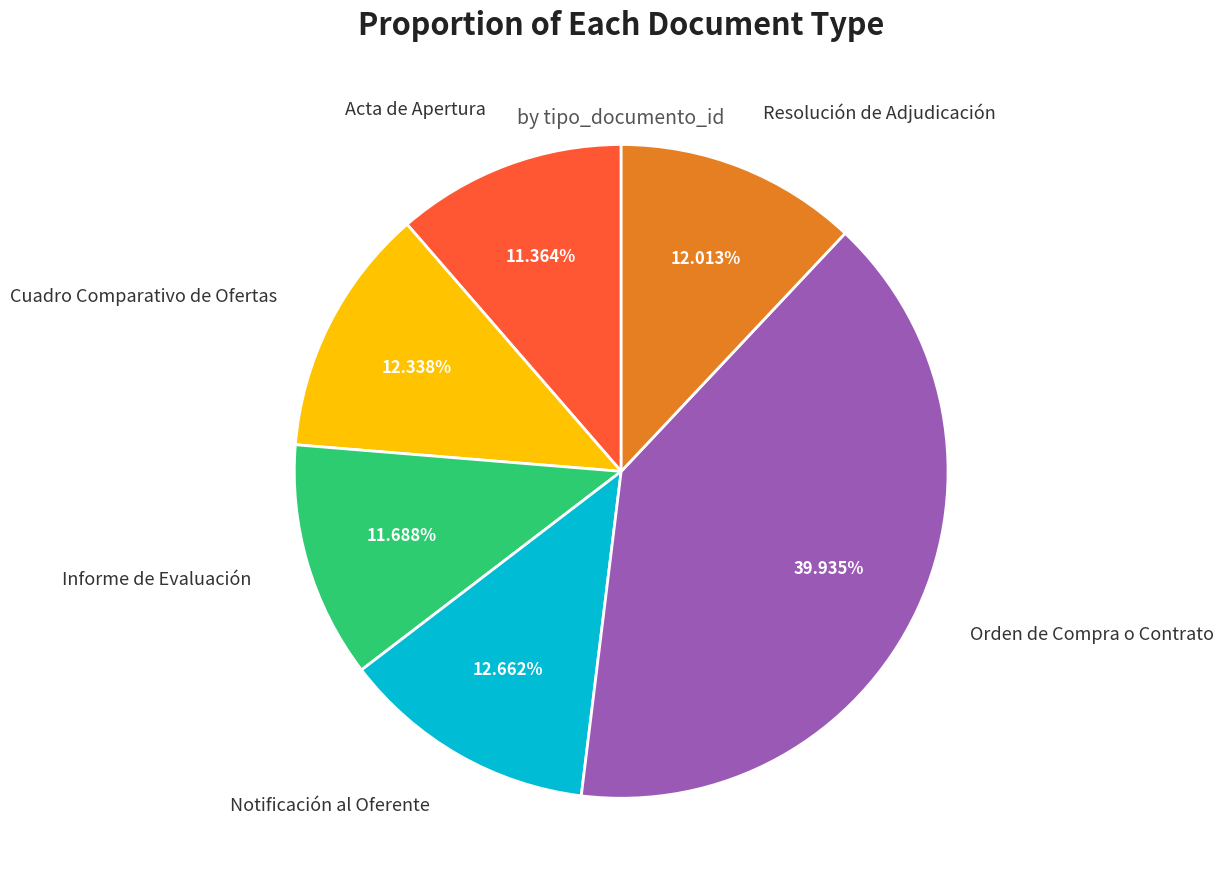

What is the total percentage of Acta de Apertura and Cuadro Comparativo de Ofertas?

23.7%